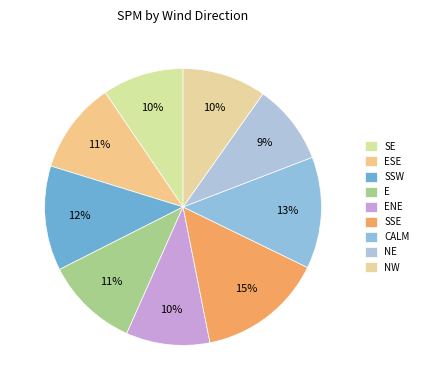

Does SSE represent more than half of the total?

No